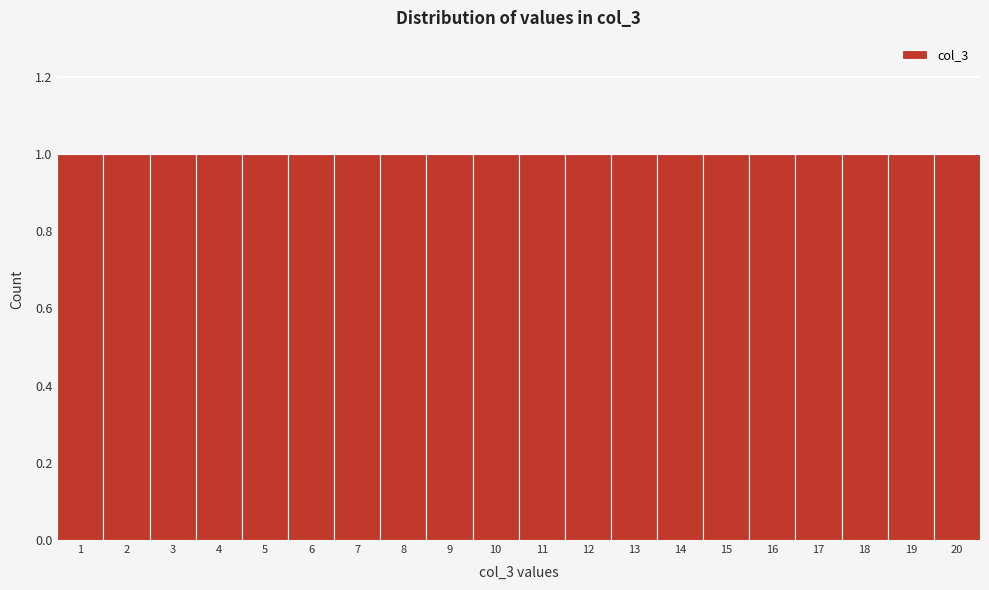

What is the height of the bar covering 11.5 to 12.5 on the x-axis? The values are not printed on the chart, so give them approximately, as read against the axis.

1